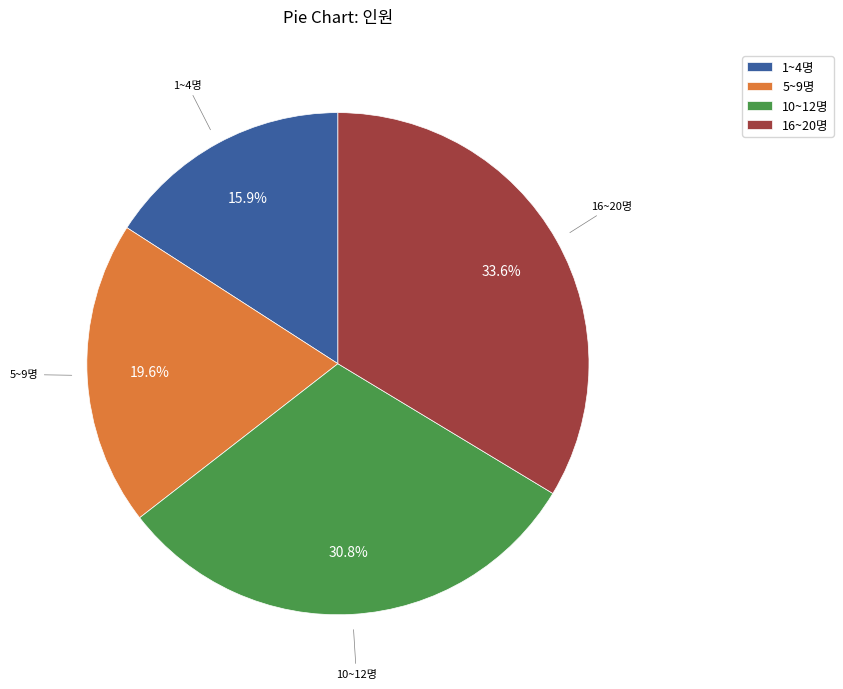

Does 1~4명 represent more than half of the total?

No